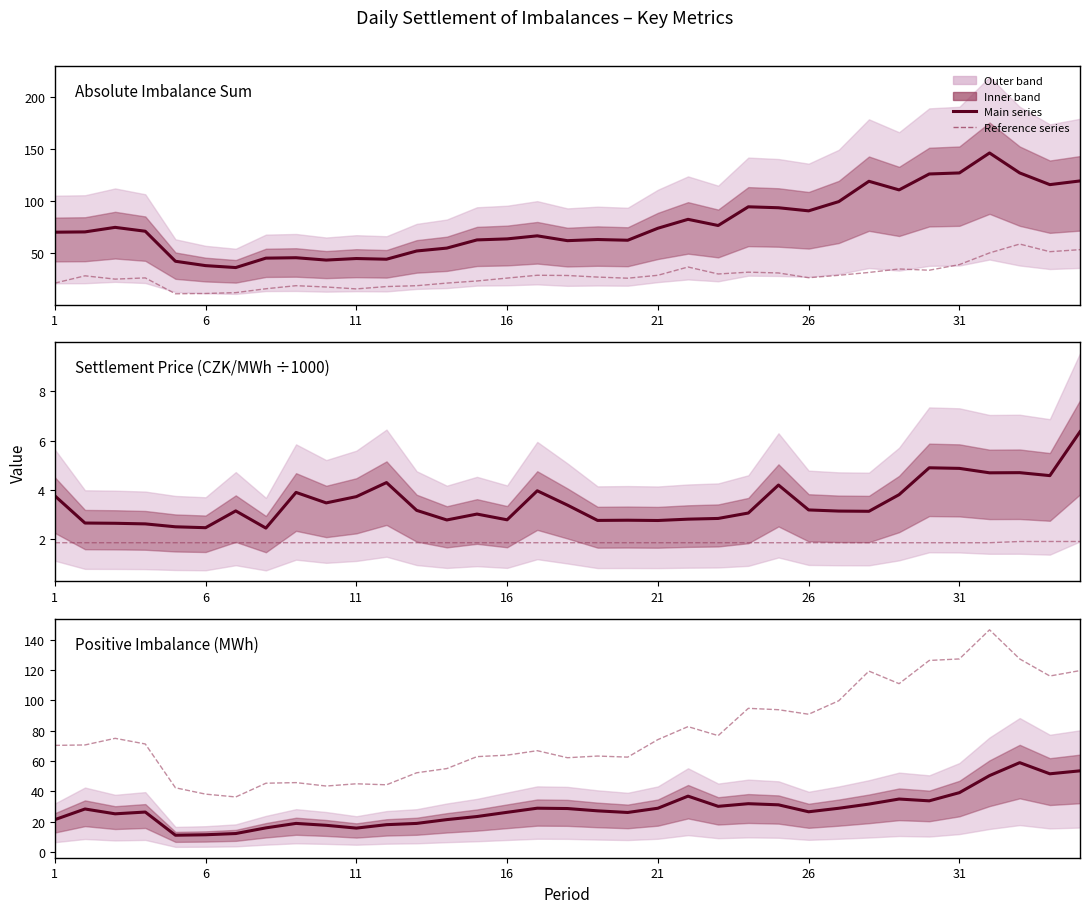

Is it true that Positive imbalance (MWh) equals 27.0 at 18?

True